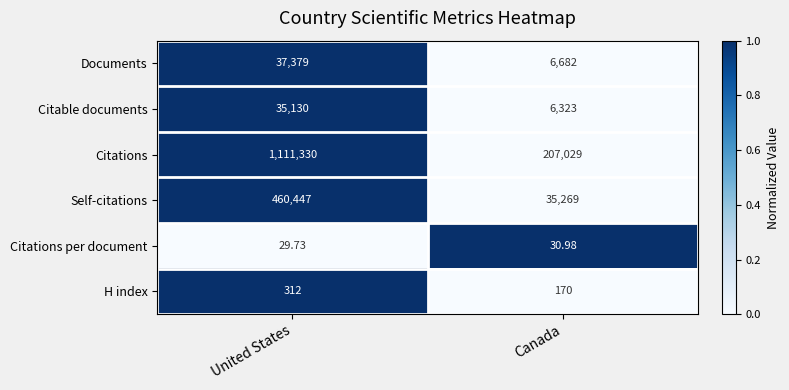

At which category is the sum across all series the highest?

United States